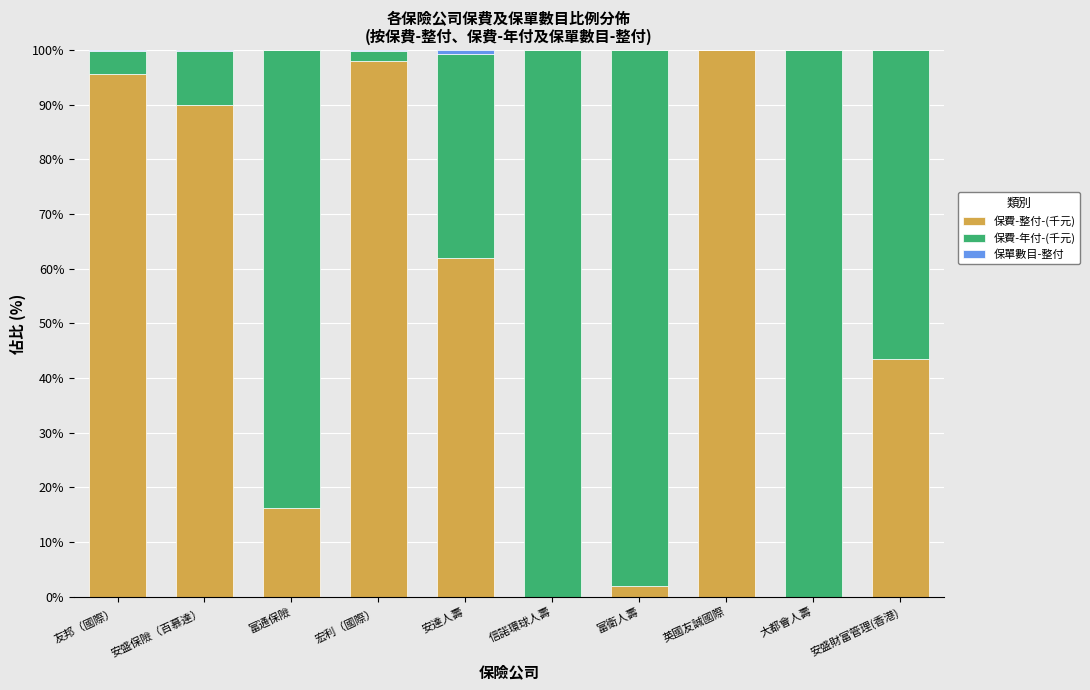

True or false: 保費-整付-(千元) has a value of 43.5 at 安盛財富管理(香港).

True